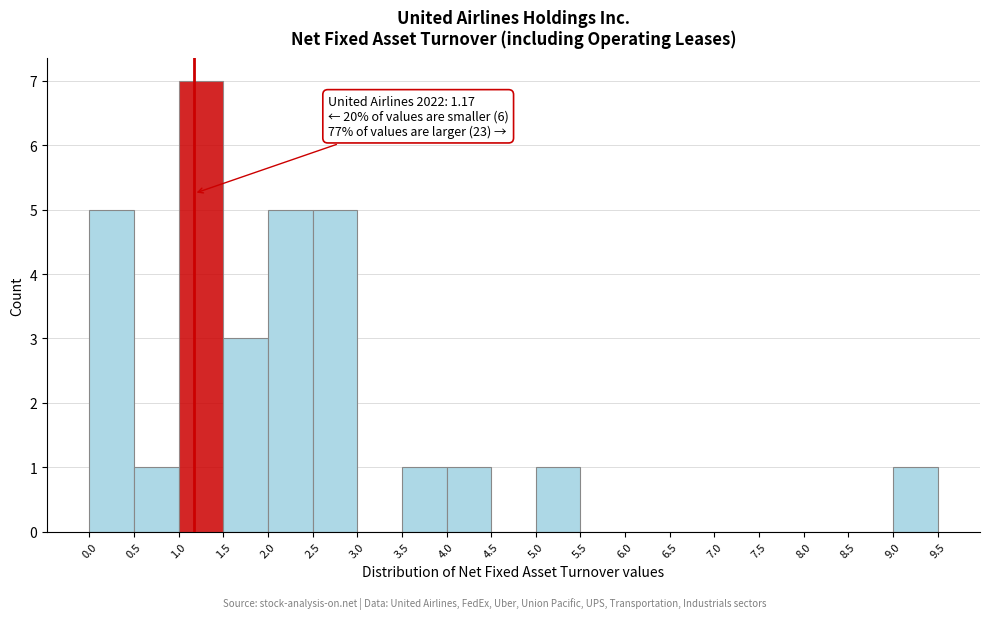

Which range on the x-axis has the tallest bar?

1.0 to 1.5